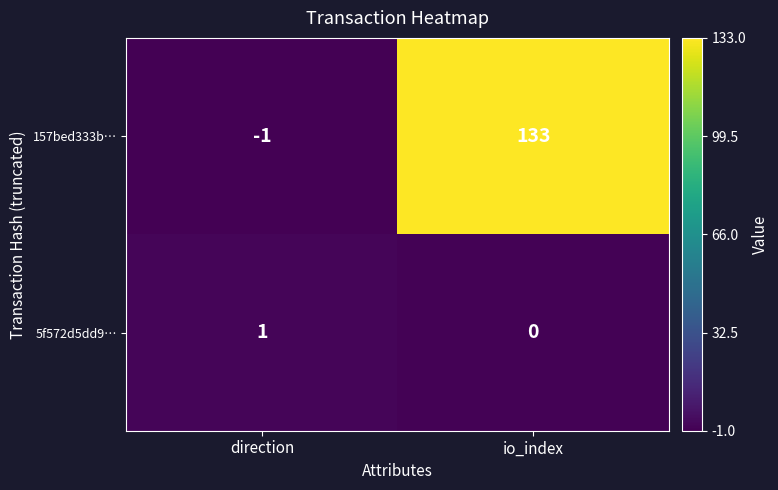

What is the sum of the 157bed333b… values at direction and io_index?

132